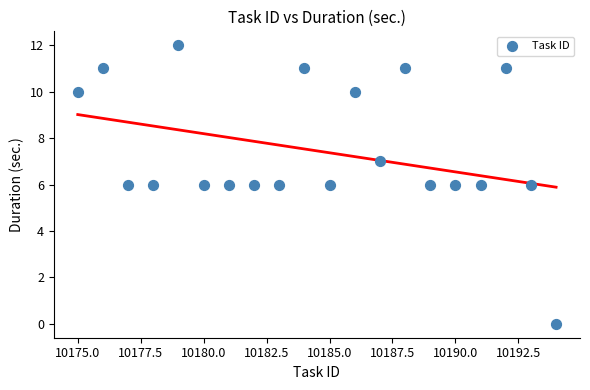

What is the range of Y values (max minus min)?

12